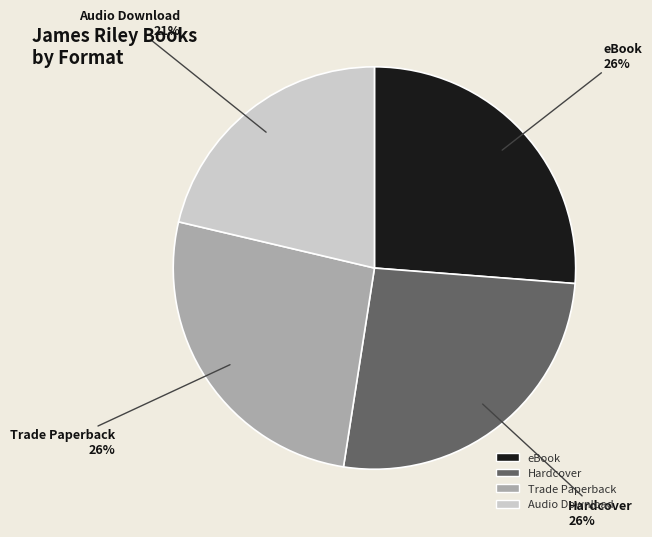

How many segments does this pie chart have?

4